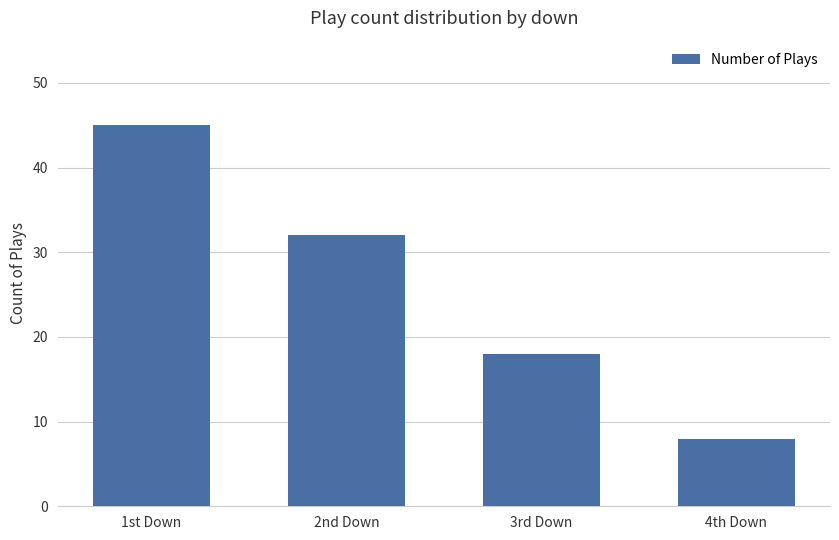

How many values are between 18 and 45?

3